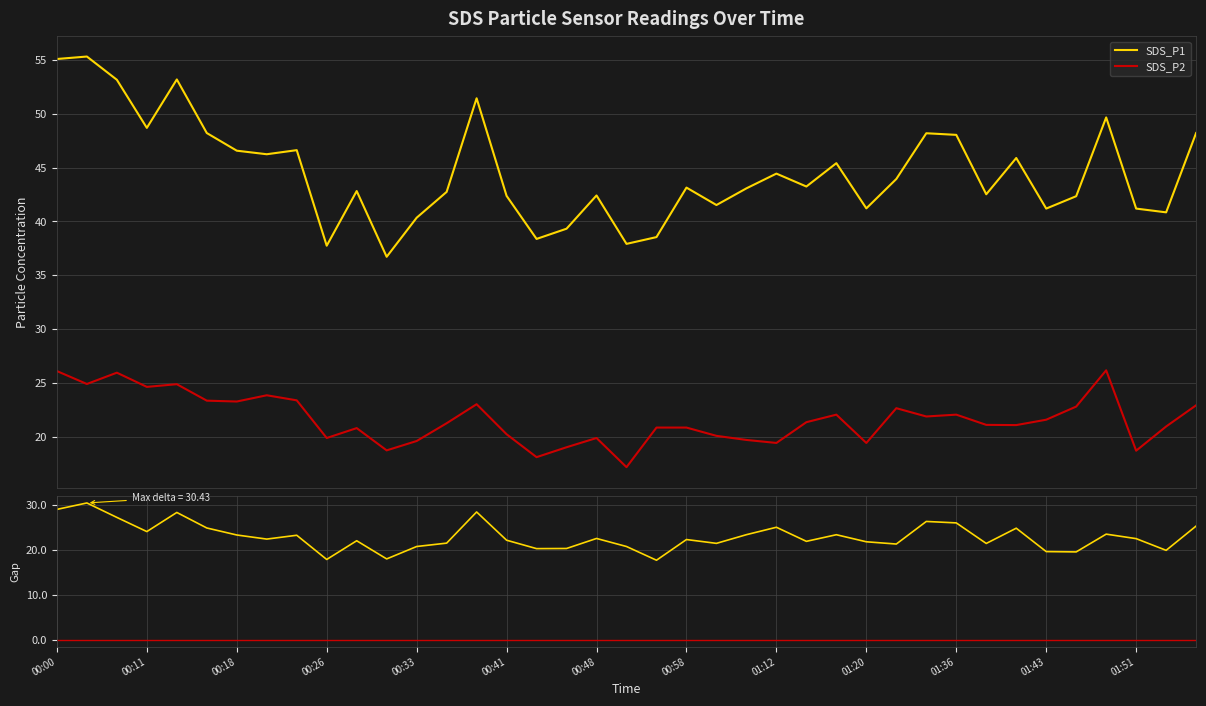

Reading left to right, transcribe all the data shown in this chart.

SDS_P1: 00:00=55.1	00:06=55.3	00:08=53.2	00:11=48.7	00:13=53.2	00:16=48.2	00:18=46.6	00:21=46.2	00:23=46.6	00:26=37.8	00:28=42.8	00:31=36.7	00:33=40.4	00:36=42.8	00:38=51.5	00:41=42.4	00:43=38.4	00:45=39.3	00:48=42.4	00:50=37.9	00:56=38.5	00:58=43.1	01:04=41.5	01:06=43.1	01:12=44.5	01:15=43.2	01:17=45.4	01:20=41.2	01:31=44.0	01:33=48.2	01:36=48.0	01:38=42.5	01:41=45.9	01:43=41.2	01:46=42.4	01:48=49.7	01:51=41.2	01:53=40.9	01:55=48.2
SDS_P2: 00:00=26.1	00:06=24.9	00:08=25.9	00:11=24.6	00:13=24.9	00:16=23.4	00:18=23.3	00:21=23.9	00:23=23.4	00:26=19.9	00:28=20.8	00:31=18.7	00:33=19.6	00:36=21.2	00:38=23.0	00:41=20.2	00:43=18.1	00:45=19.0	00:48=19.9	00:50=17.2	00:56=20.9	00:58=20.9	01:04=20.1	01:06=19.7	01:12=19.4	01:15=21.4	01:17=22.1	01:20=19.4	01:31=22.6	01:33=21.9	01:36=22.1	01:38=21.1	01:41=21.1	01:43=21.6	01:46=22.8	01:48=26.2	01:51=18.7	01:53=20.9	01:55=22.9